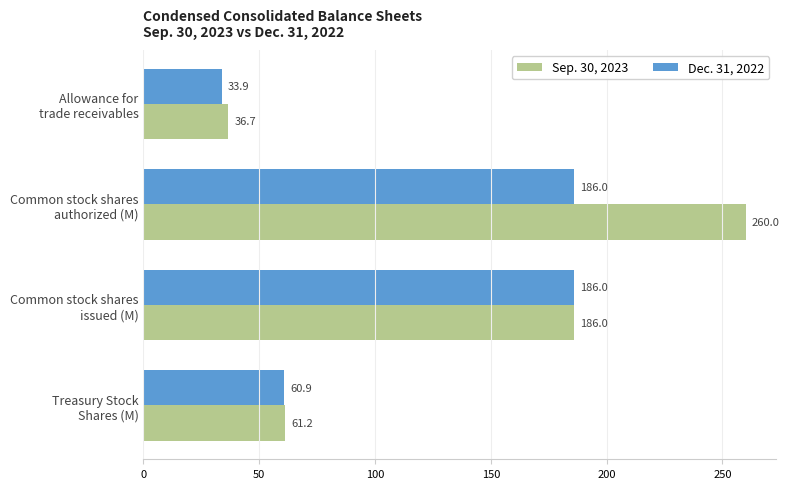

What is the maximum value shown in the chart?

260.0